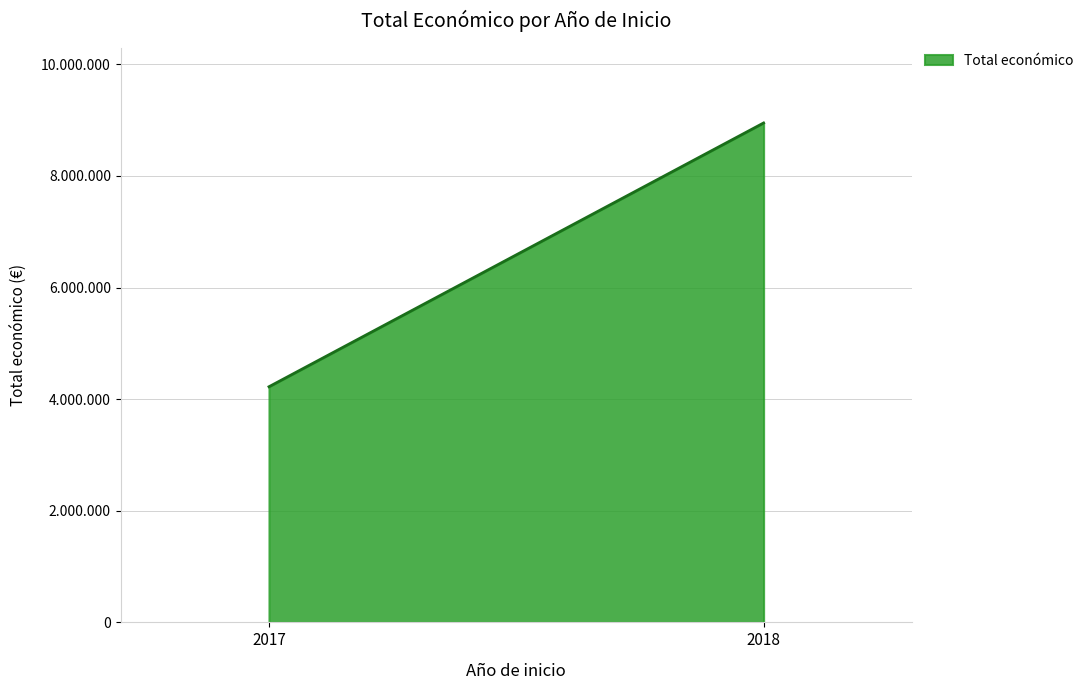

Where is the first local maximum?

2018